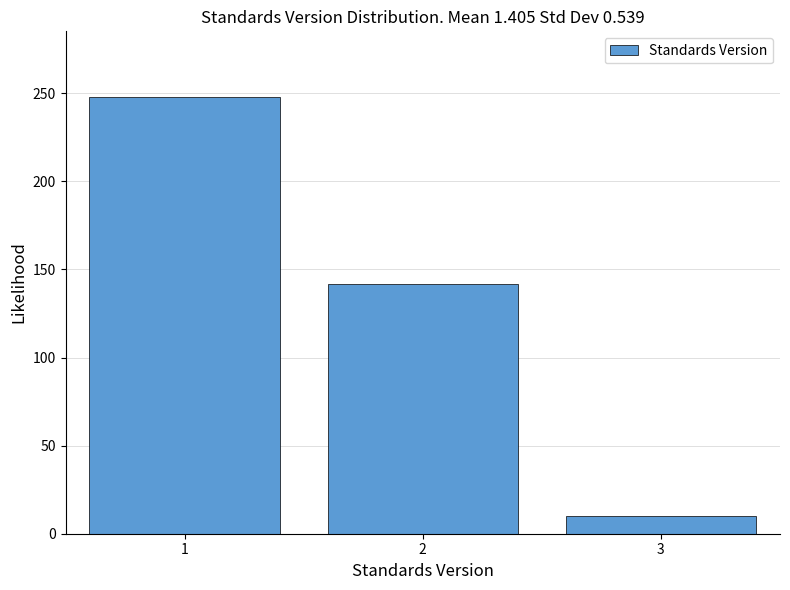

Reading left to right, transcribe all the data shown in this chart.

1=248	2=142	3=10